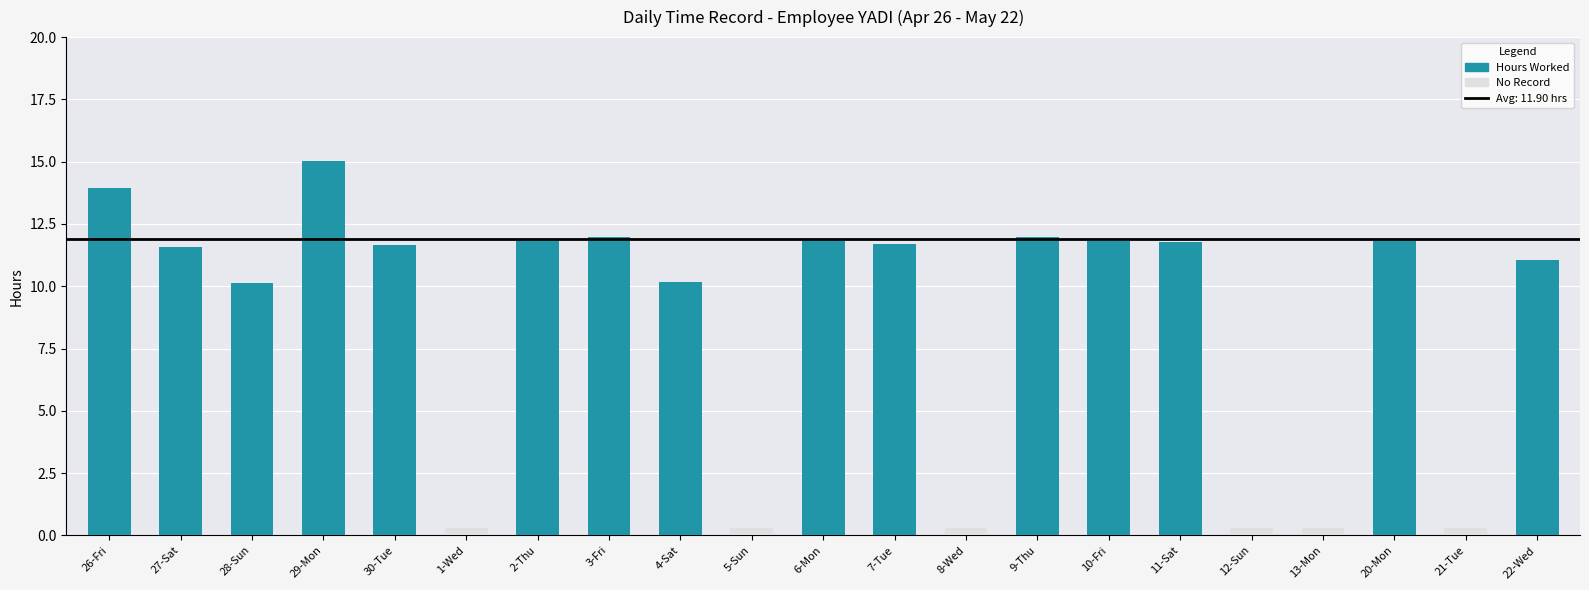

The Hours Worked series shows 16.1 at 3-Fri. True or false?

False